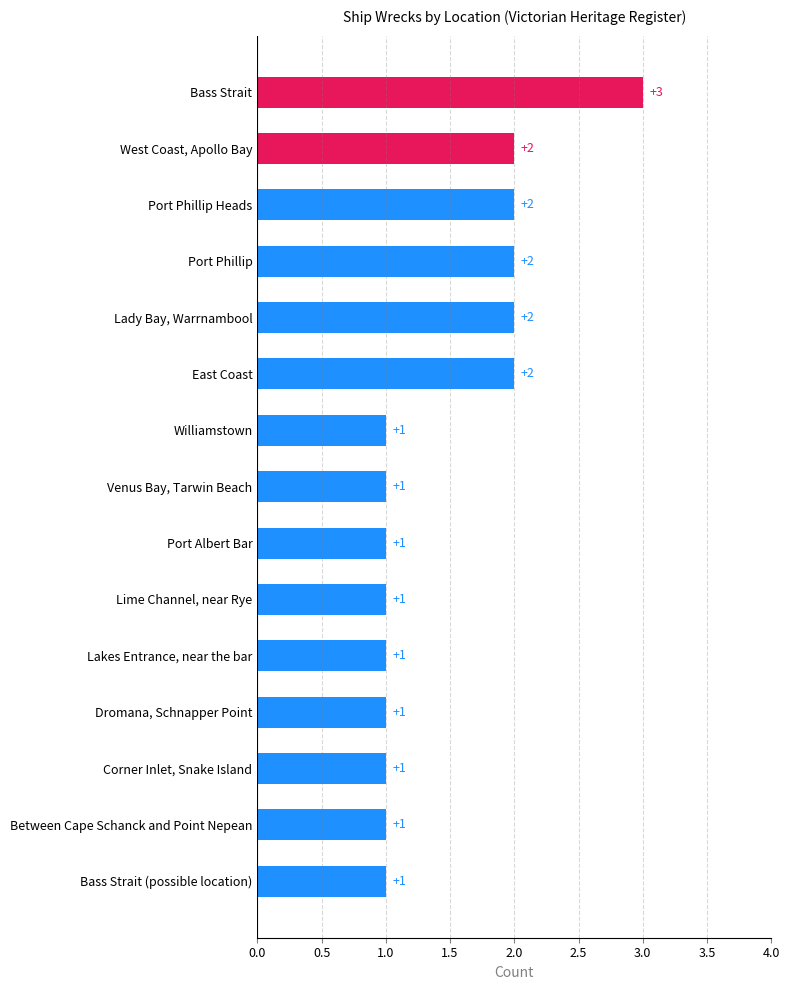

Count the number of categories in the chart.

15